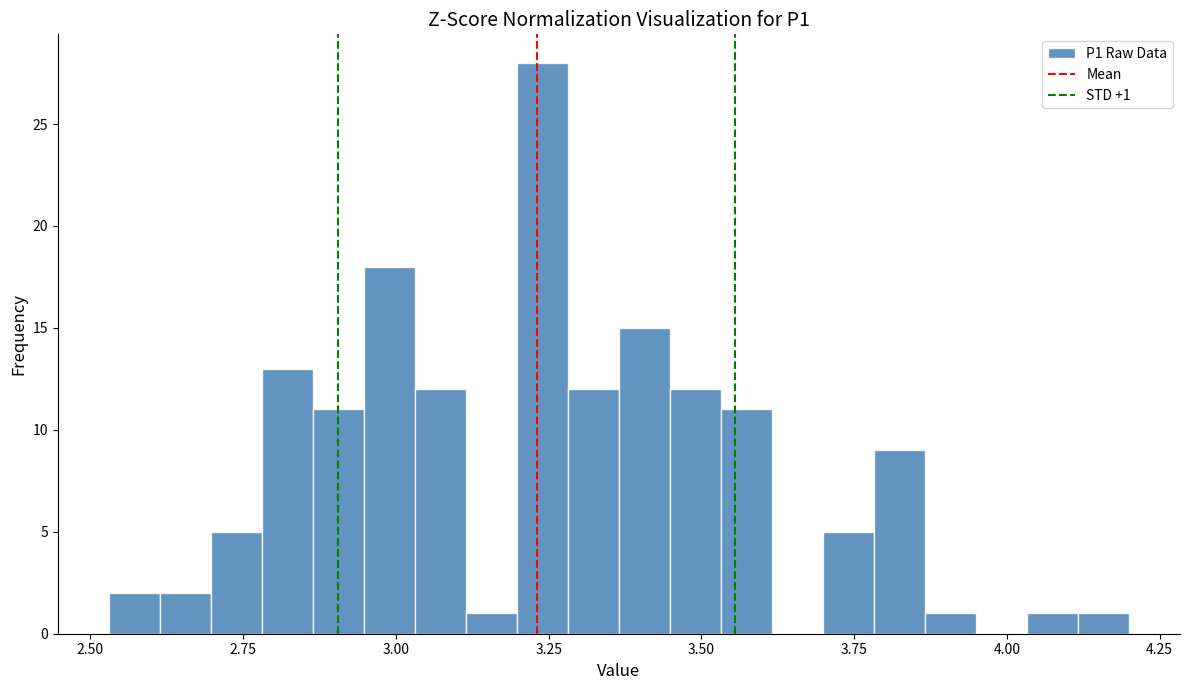

Read against the x-axis, roughly where is the centre of the tallest bar?

3.25